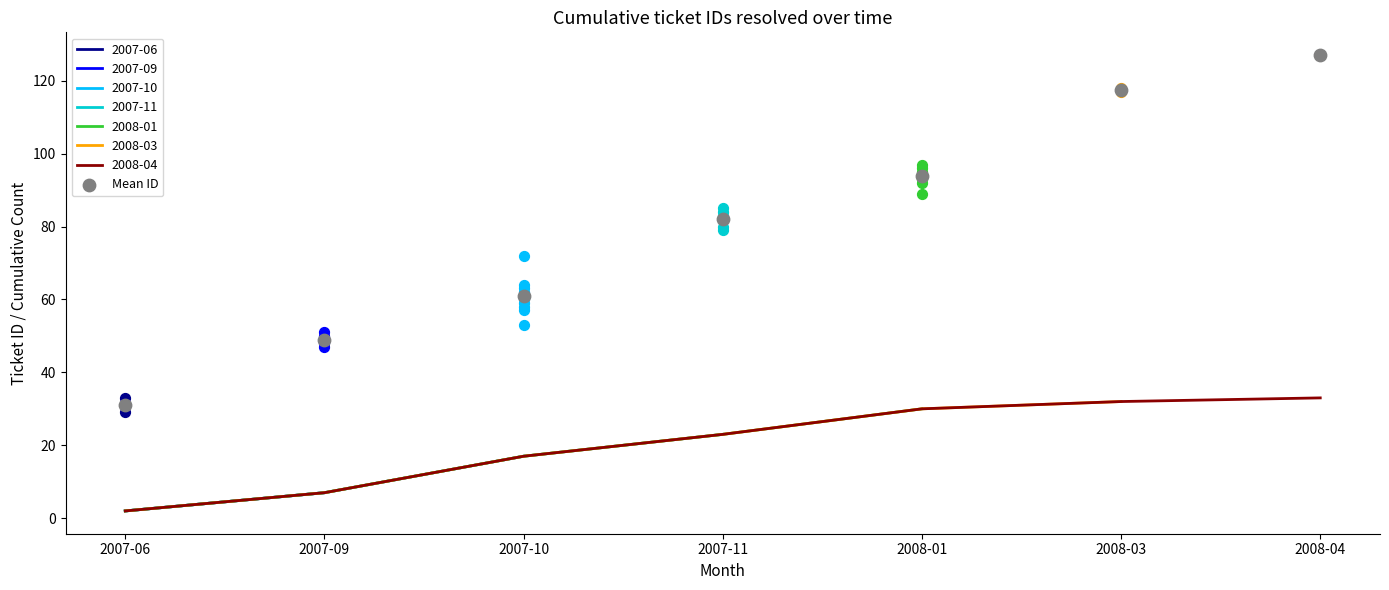

Which has a higher value, 2007-11 or 2008-04?

2008-04